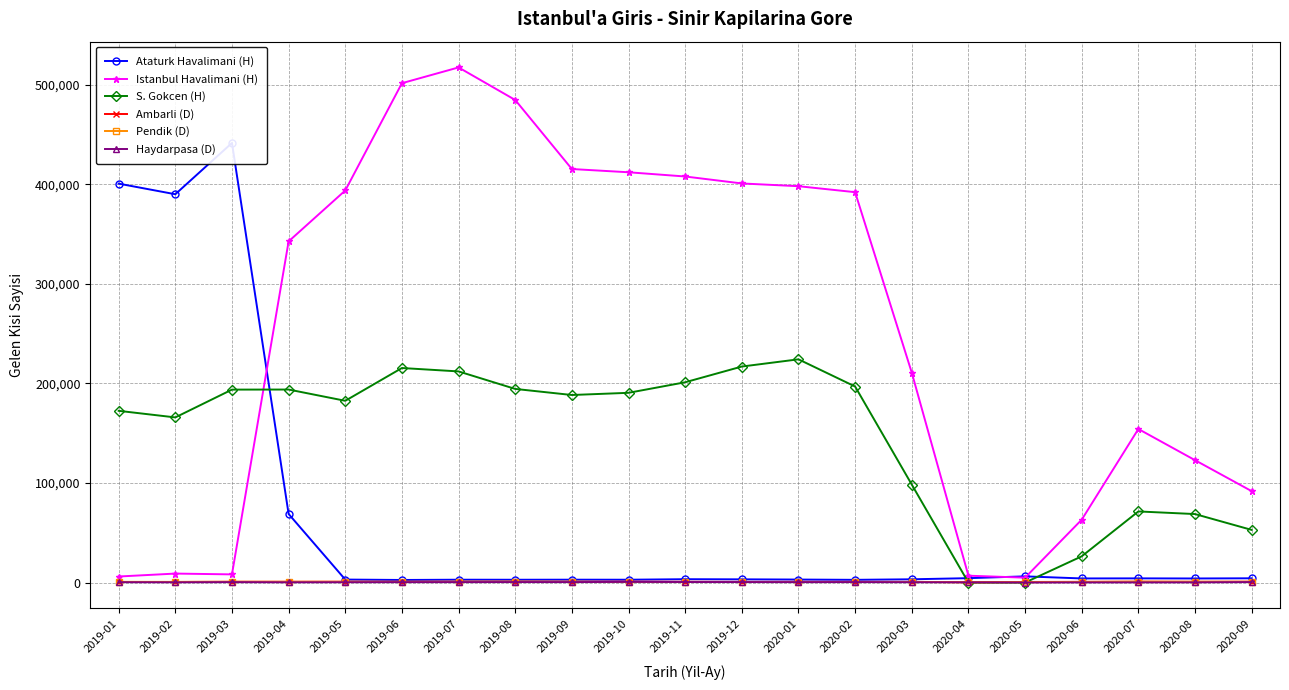

How many lines are shown in the chart?

6